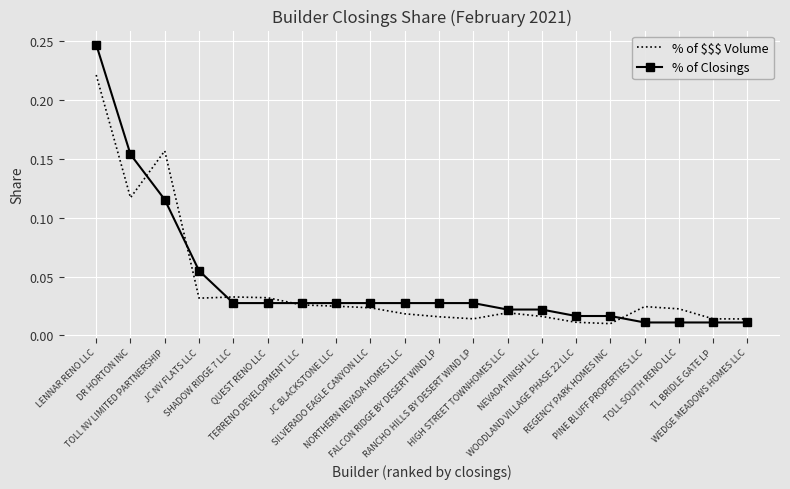

At which label is % of $$$ Volume closest to 0?

REGENCY PARK HOMES INC